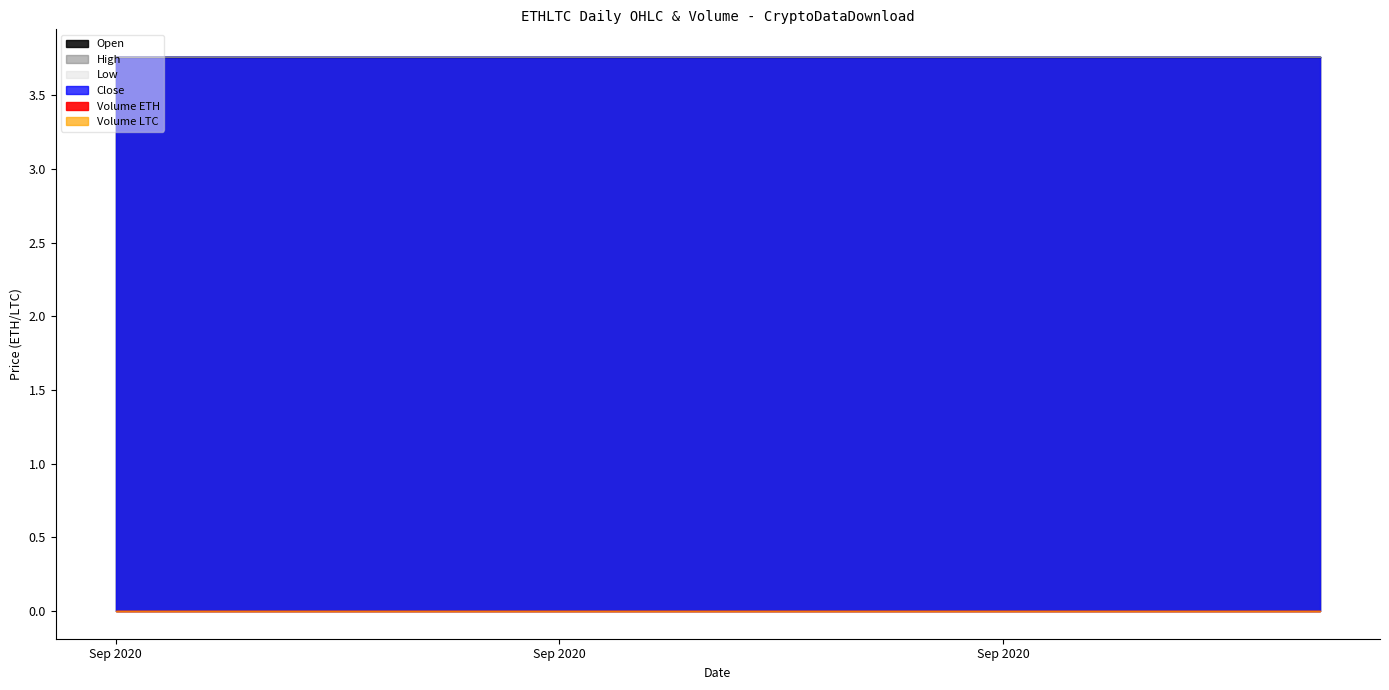

What is the sum of all Close values?

75.2